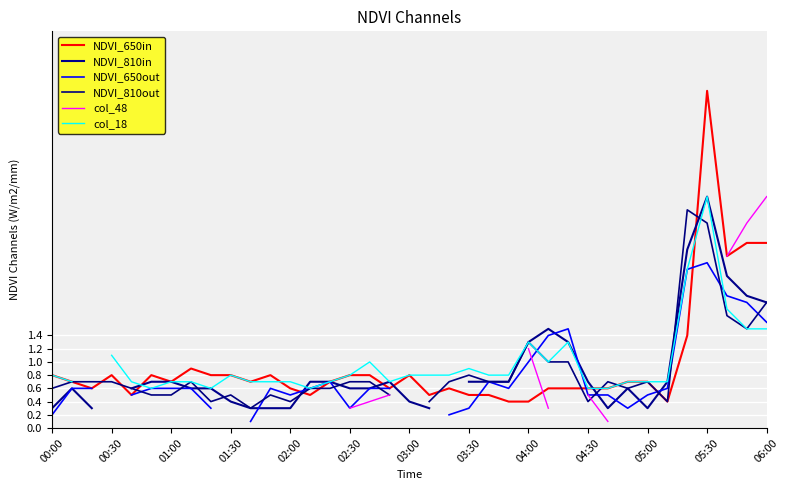

How many interior local valleys does the NDVI_650in series have?

9